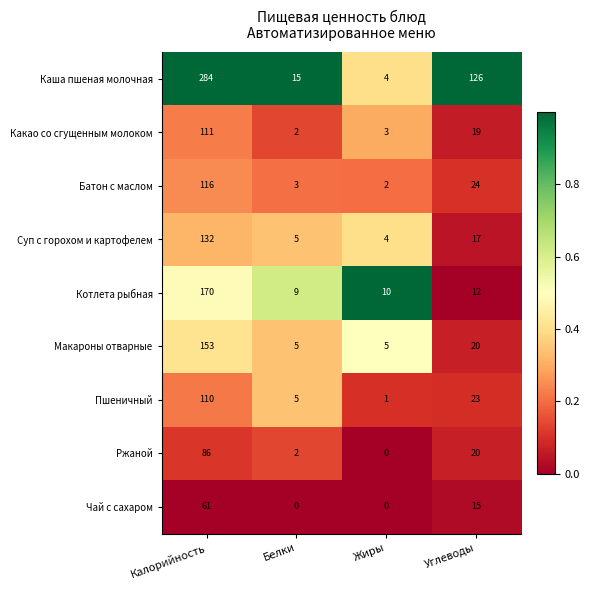

What is the average value of the Ржаной series?

27